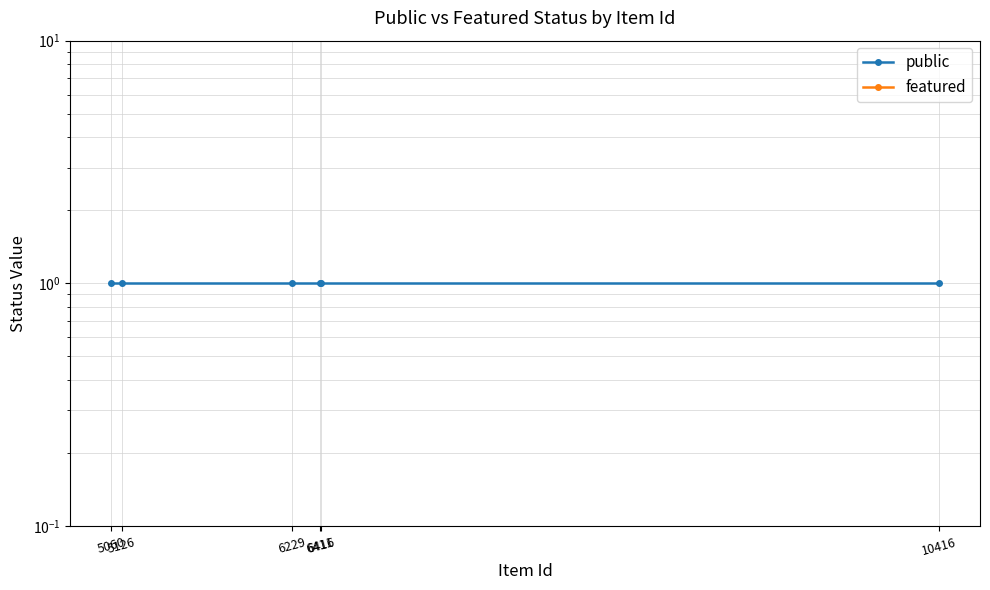

True or false: featured and public intersect in this chart.

False